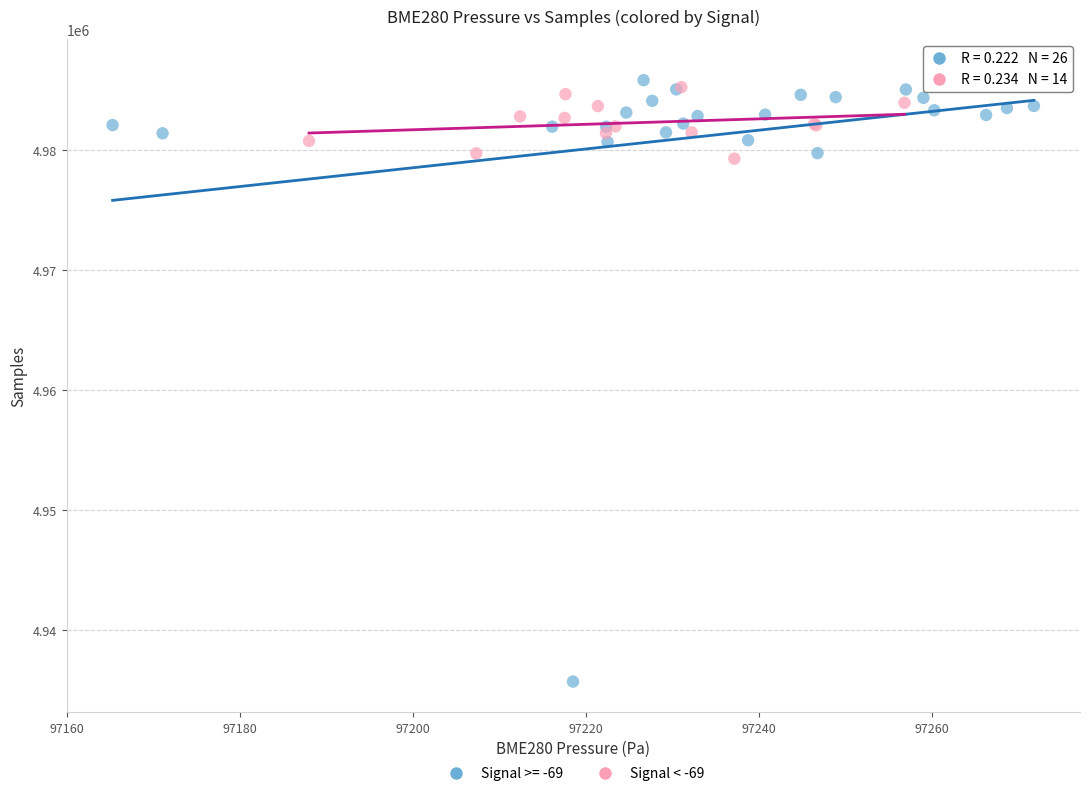

Which series has the largest Y range (max minus min)?

Signal >= -69